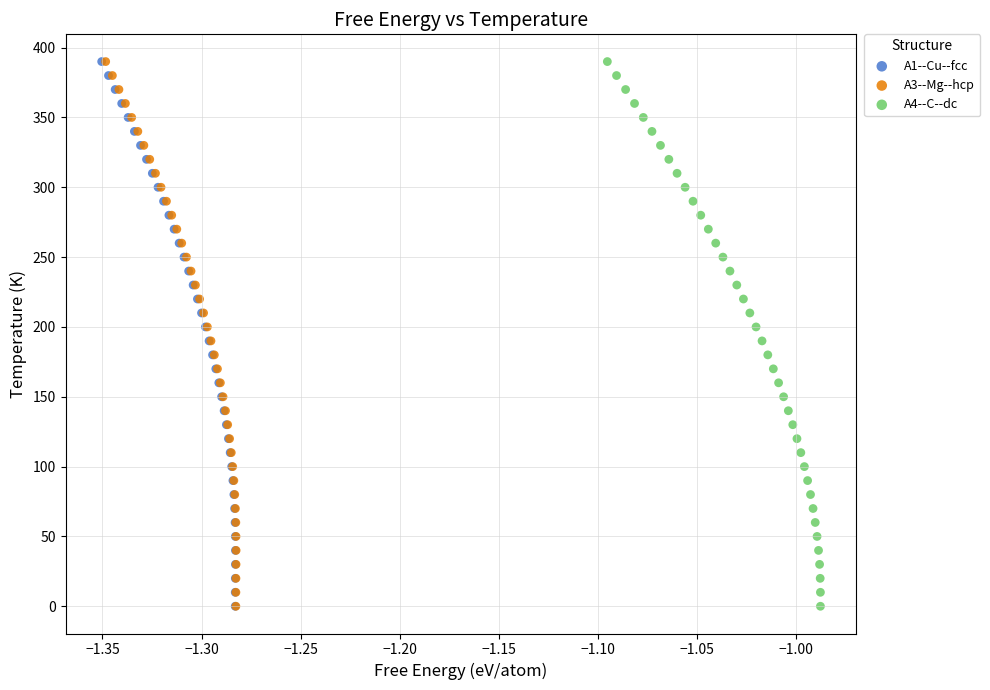

What are all the series names shown in the legend?

A1--Cu--fcc, A3--Mg--hcp, A4--C--dc